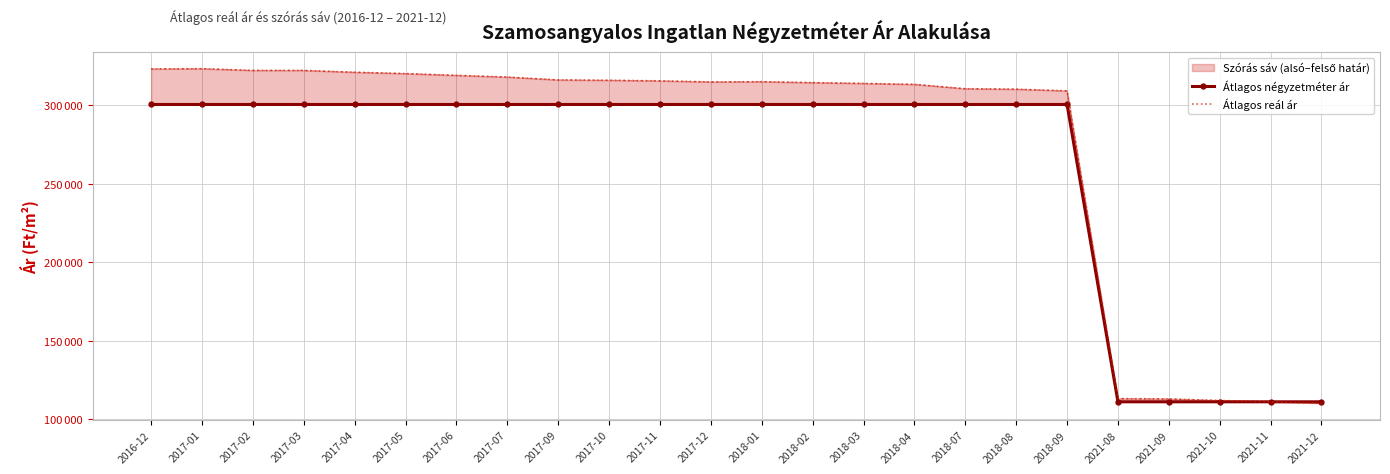

The Átlagos reál ár series shows 323205 at 2017-01. True or false?

True